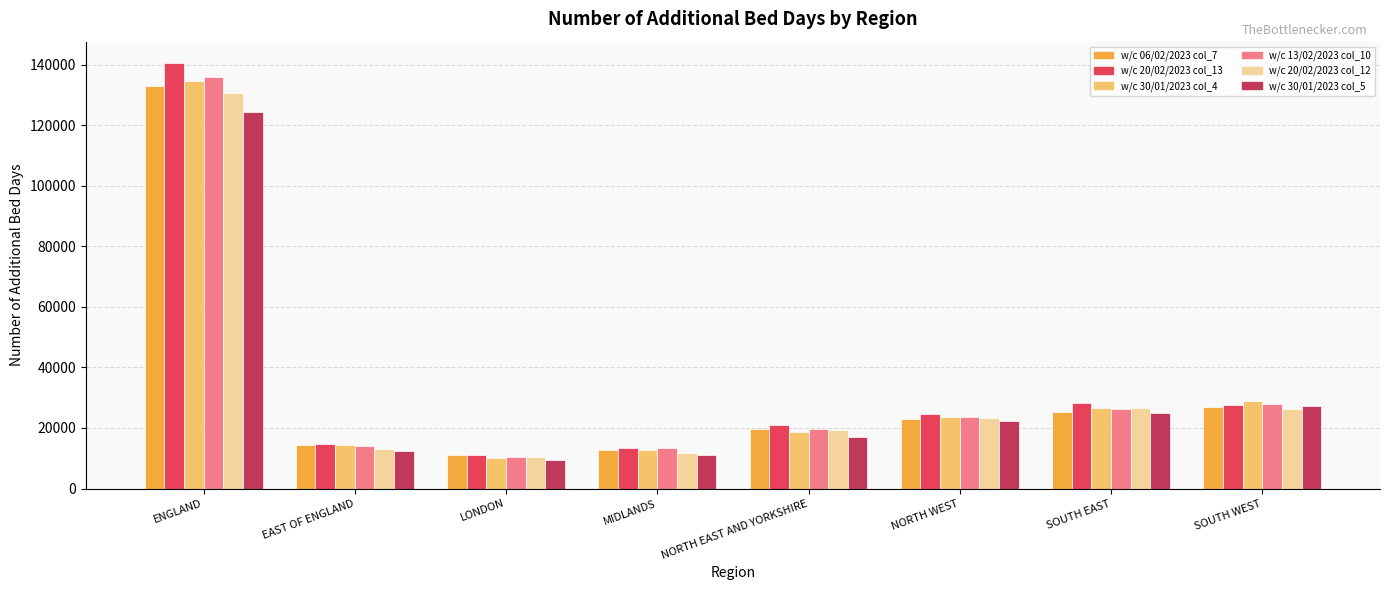

At how many categories does at least one series exceed 101583?

1